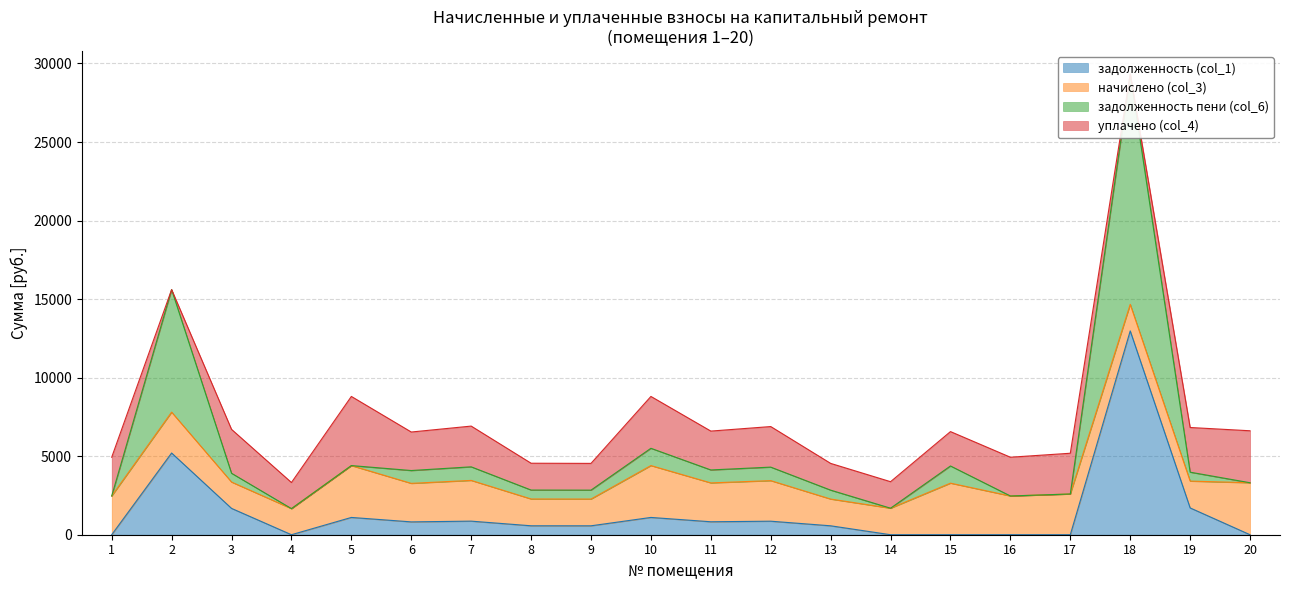

Which series has the widest spread of values?

задолженность пени (col_6)